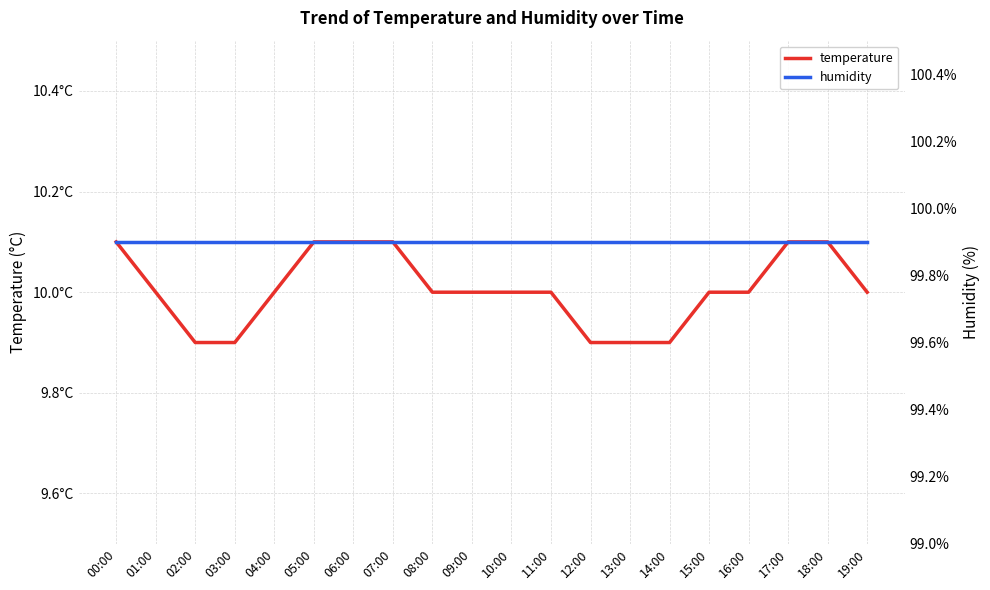

List the labels in order of temperature value, smallest first.

02:00, 03:00, 12:00, 13:00, 14:00, 01:00, 04:00, 08:00, 09:00, 10:00, 11:00, 15:00, 16:00, 19:00, 00:00, 05:00, 06:00, 07:00, 17:00, 18:00